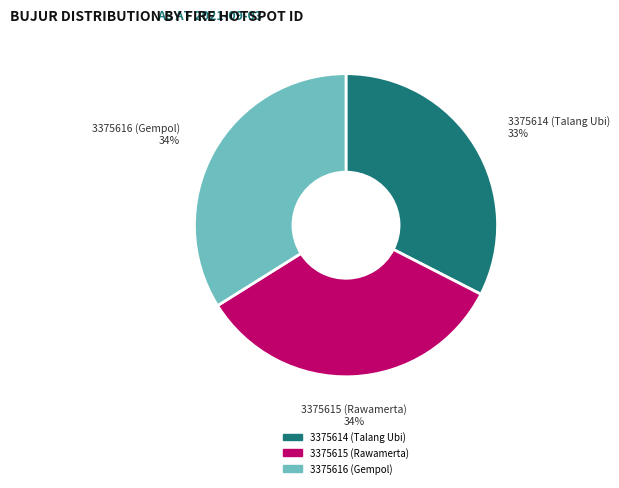

The 3375615 (Rawamerta) slice represents 34% of the pie. True or false?

True